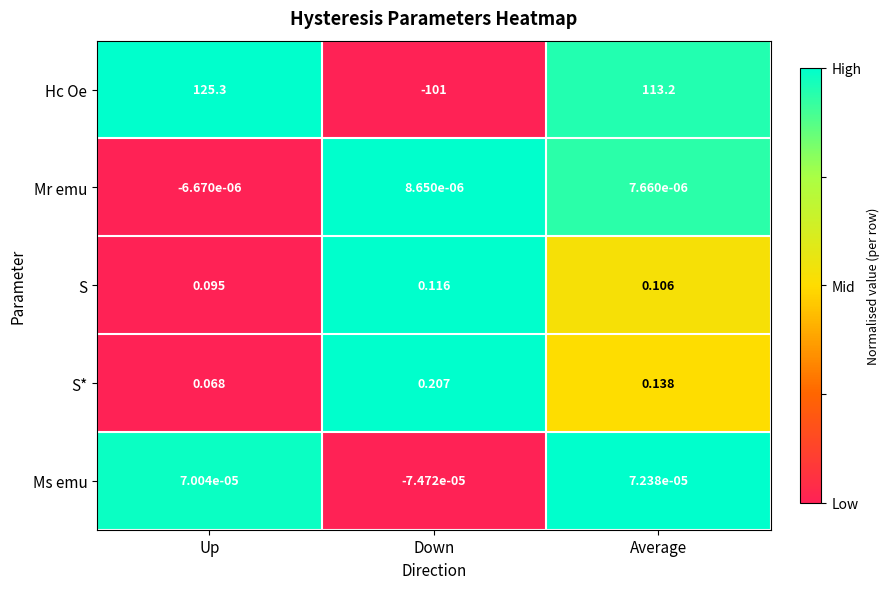

What is the difference between the highest and lowest values at Up?

125.3